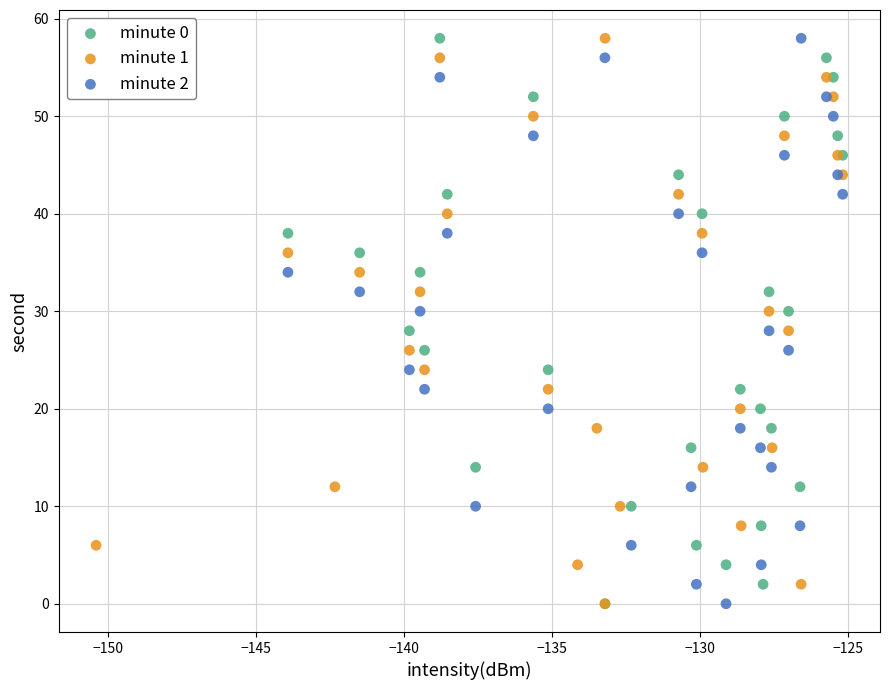

What are all the series names shown in the legend?

minute 0, minute 1, minute 2